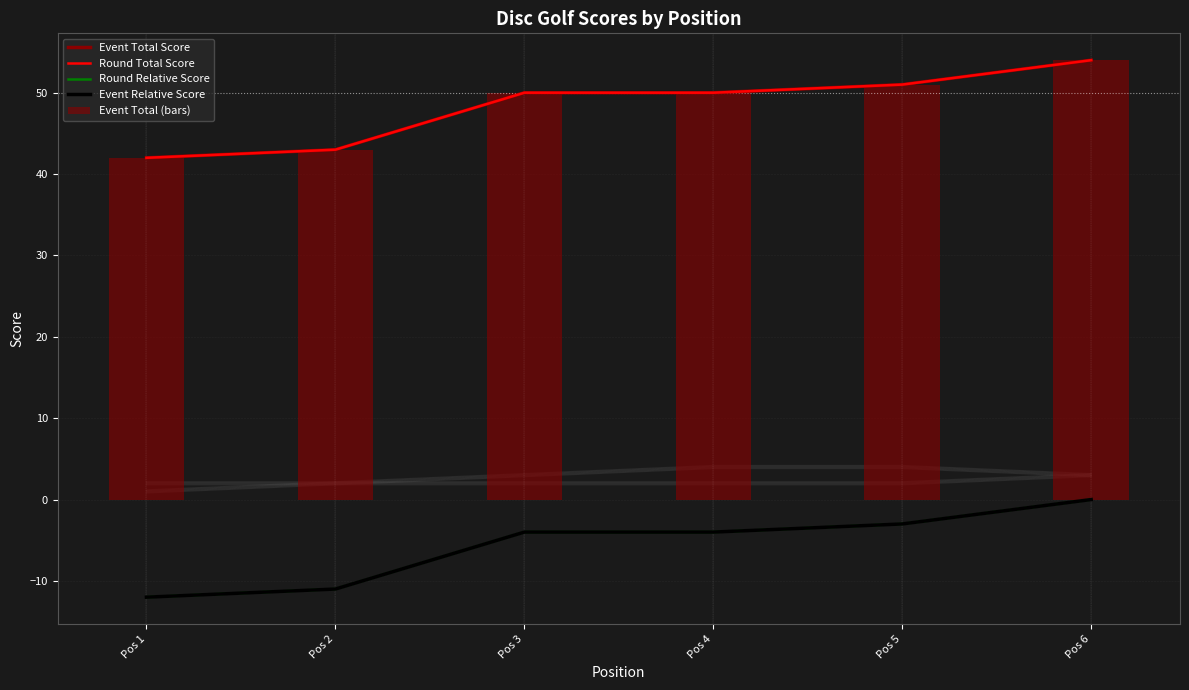

At which label does Round Relative Score reach its minimum?

Pos 1